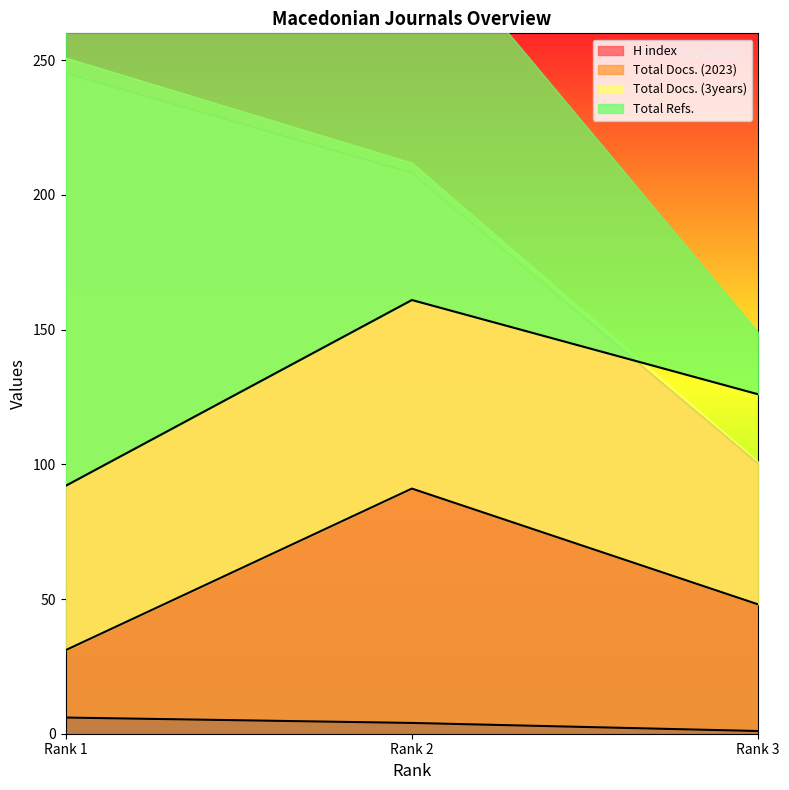

At which label is H index closest to 172?

Rank 2